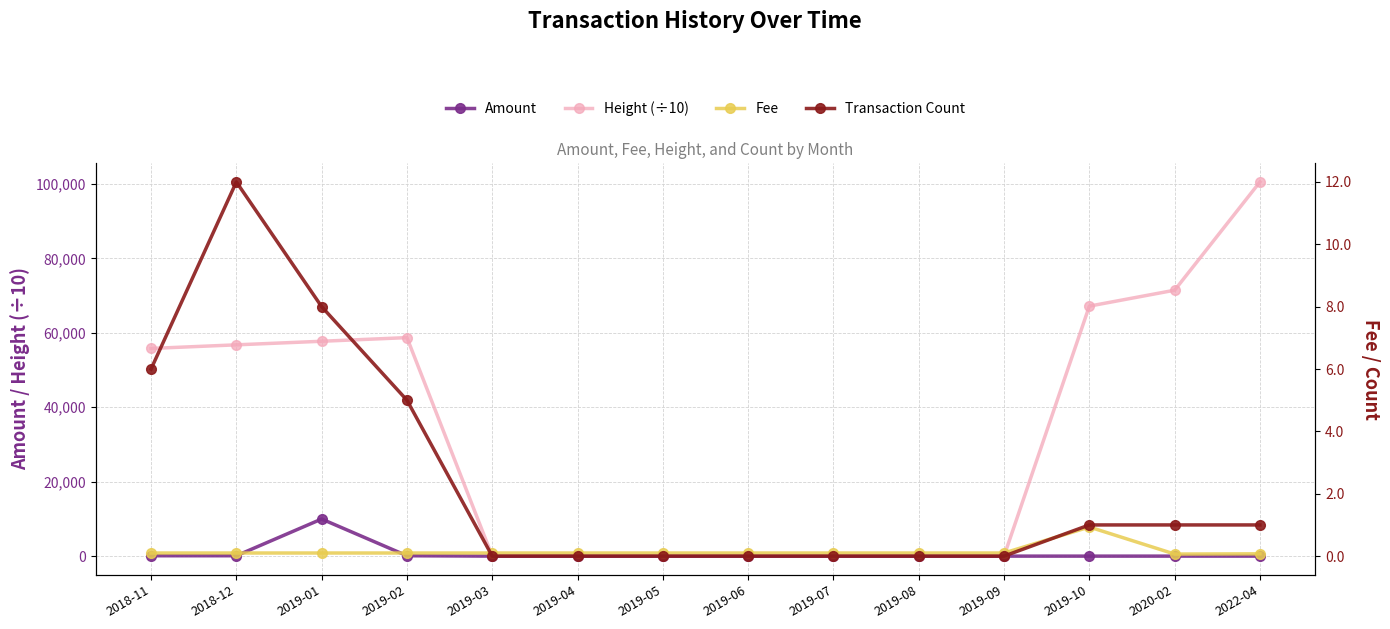

How many lines are shown in the chart?

4